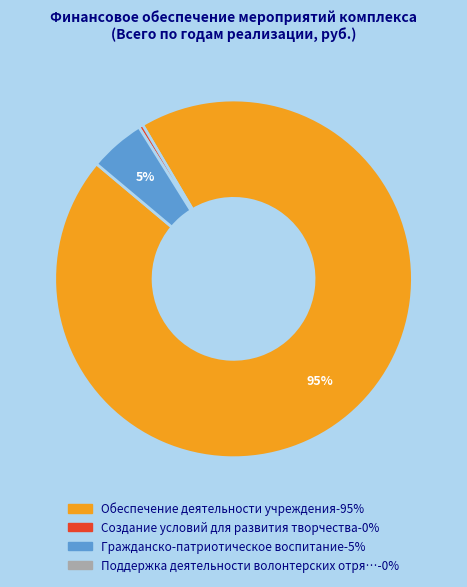

Does any single category account for the majority?

Yes